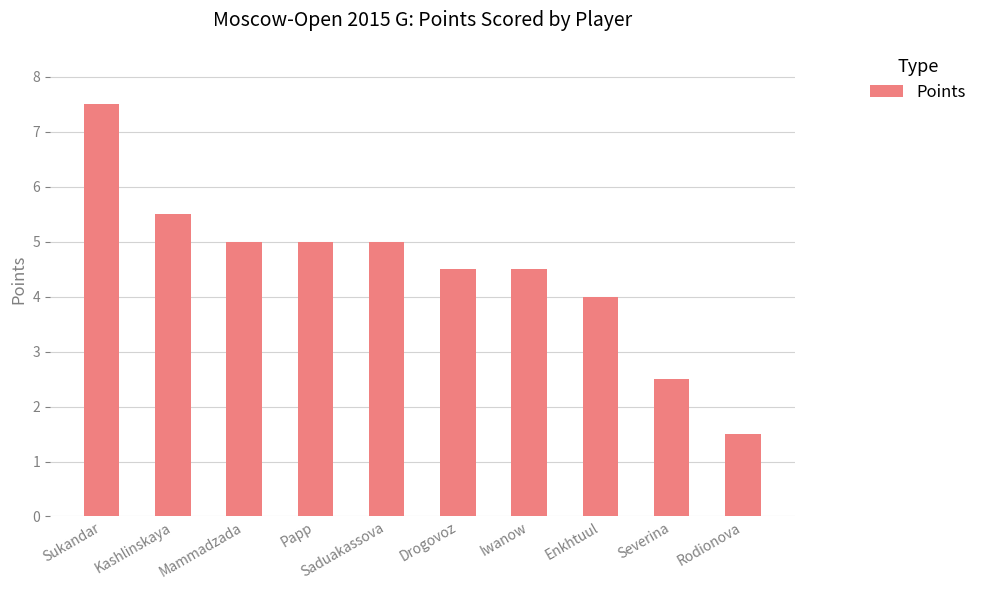

What is the greatest value displayed?

7.5